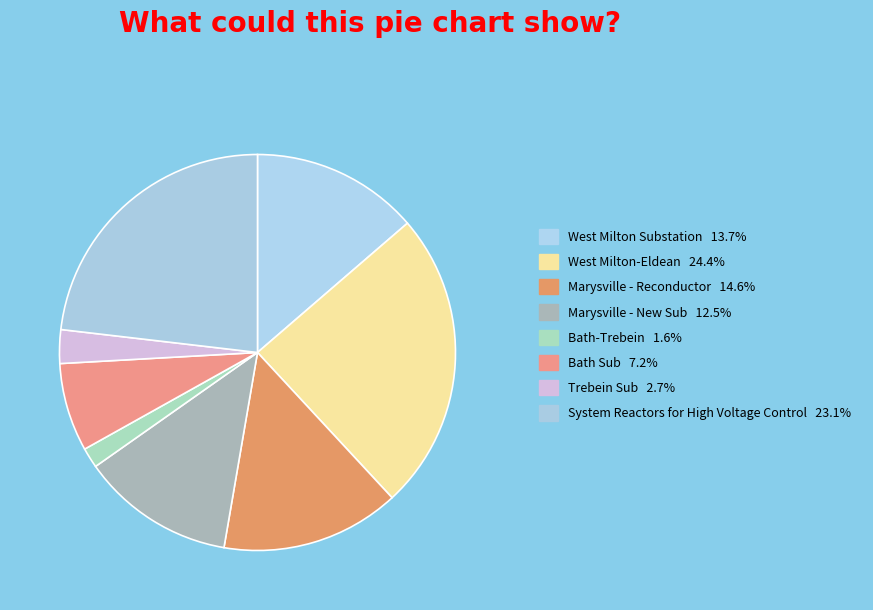

To the nearest percent, what portion does West Milton-Eldean represent?

24%